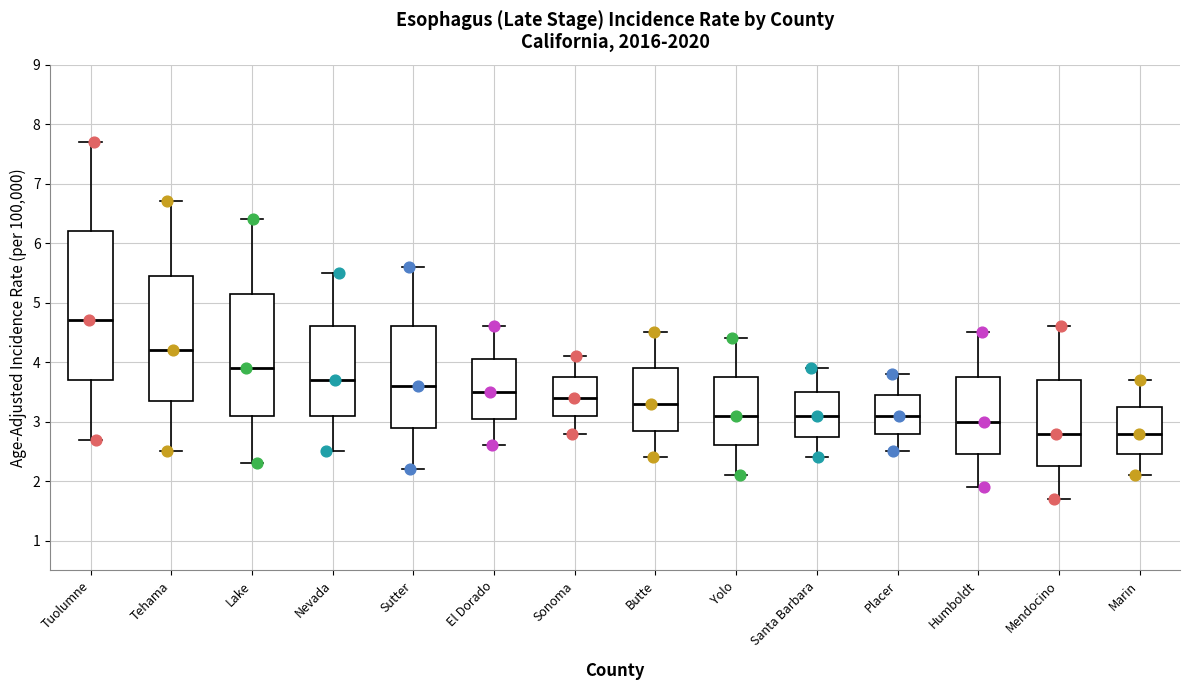

Reading left to right, transcribe this box plot: for each box, give where its median line is, the range the box spans, and where its two whiskers end, as read against the y-axis. The values are not printed on the chart, so give them approximately, as read against the axis.

Tuolumne: median 4.7, box 3.7 to 6.2, whiskers 2.7 to 7.7
Tehama: median 4.2, box 3.4 to 5.5, whiskers 2.5 to 6.7
Lake: median 3.9, box 3.1 to 5.2, whiskers 2.3 to 6.4
Nevada: median 3.7, box 3.1 to 4.6, whiskers 2.5 to 5.5
Sutter: median 3.6, box 2.9 to 4.6, whiskers 2.2 to 5.6
El Dorado: median 3.5, box 3.1 to 4.1, whiskers 2.6 to 4.6
Sonoma: median 3.4, box 3.1 to 3.8, whiskers 2.8 to 4.1
Butte: median 3.3, box 2.9 to 3.9, whiskers 2.4 to 4.5
Yolo: median 3.1, box 2.6 to 3.8, whiskers 2.1 to 4.4
Santa Barbara: median 3.1, box 2.8 to 3.5, whiskers 2.4 to 3.9
Placer: median 3.1, box 2.8 to 3.5, whiskers 2.5 to 3.8
Humboldt: median 3.0, box 2.5 to 3.8, whiskers 1.9 to 4.5
Mendocino: median 2.8, box 2.3 to 3.7, whiskers 1.7 to 4.6
Marin: median 2.8, box 2.5 to 3.3, whiskers 2.1 to 3.7